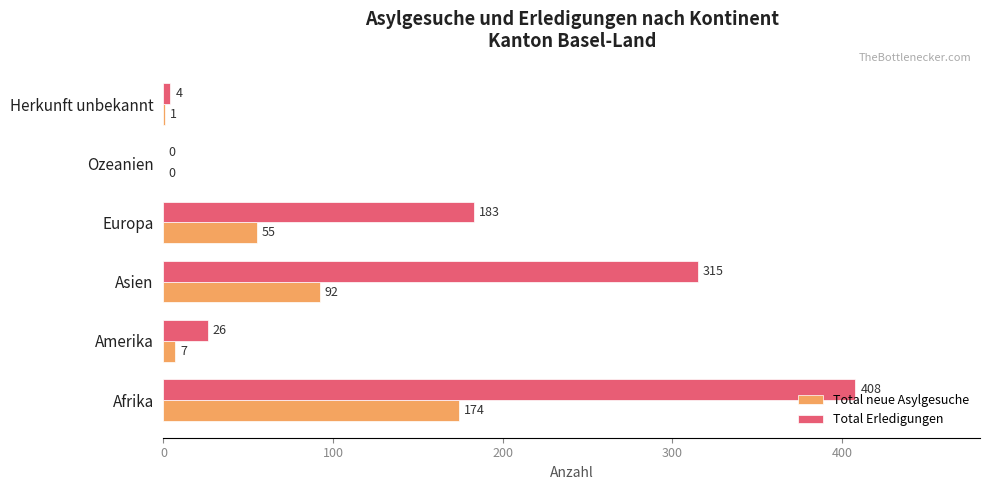

Count the number of data series in this chart.

2